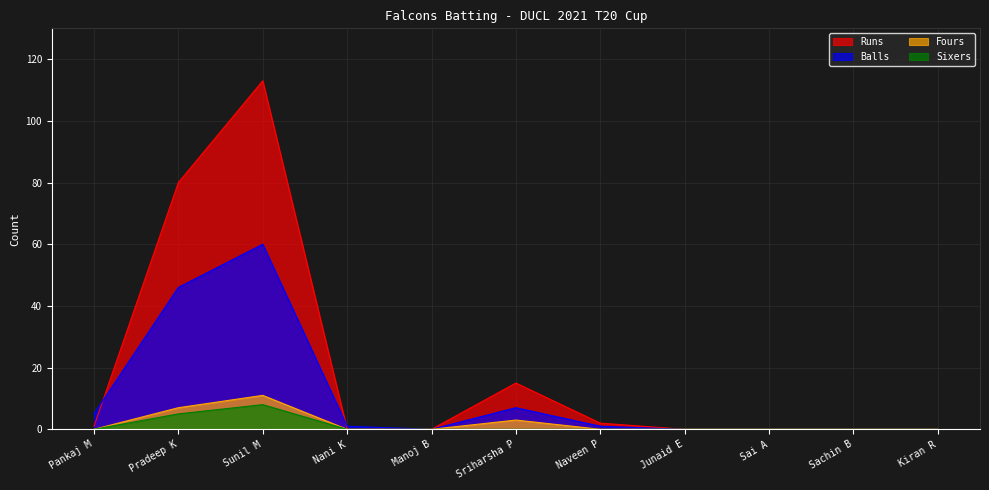

Which series has the largest total across all categories?

Runs